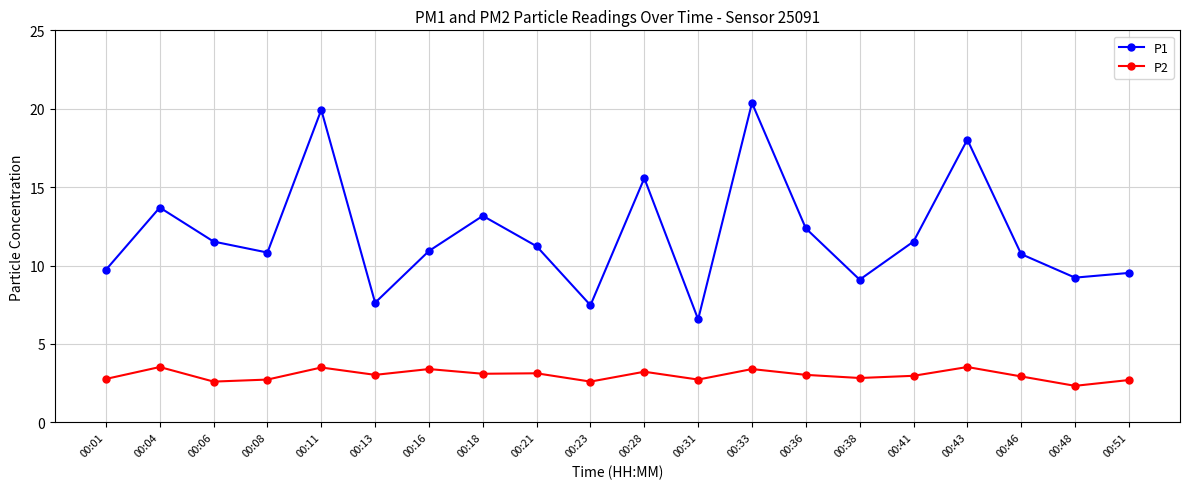

How many data points does each series have?

20